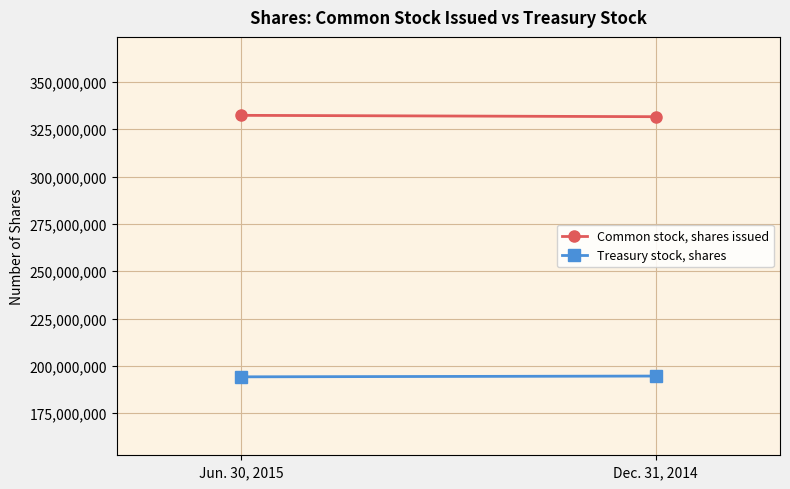

List the series in order of their peak value, highest first.

Common stock, shares issued, Treasury stock, shares